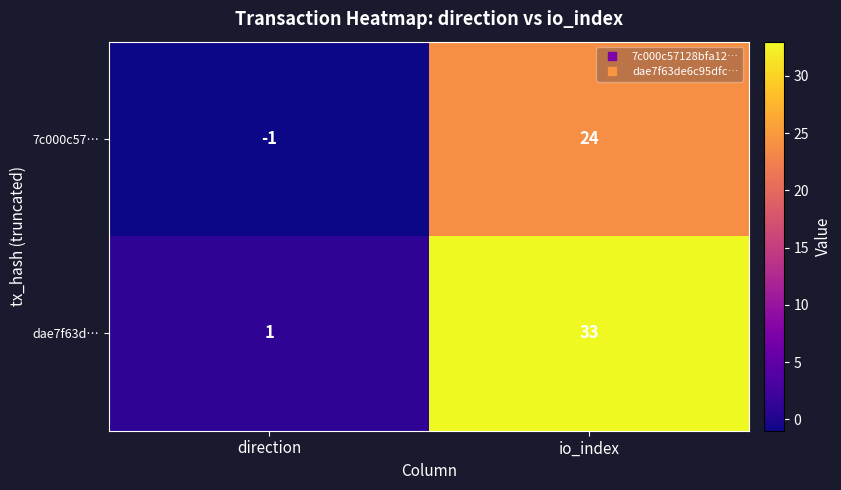

What is the approximate value of 7c000c57… at io_index?

24